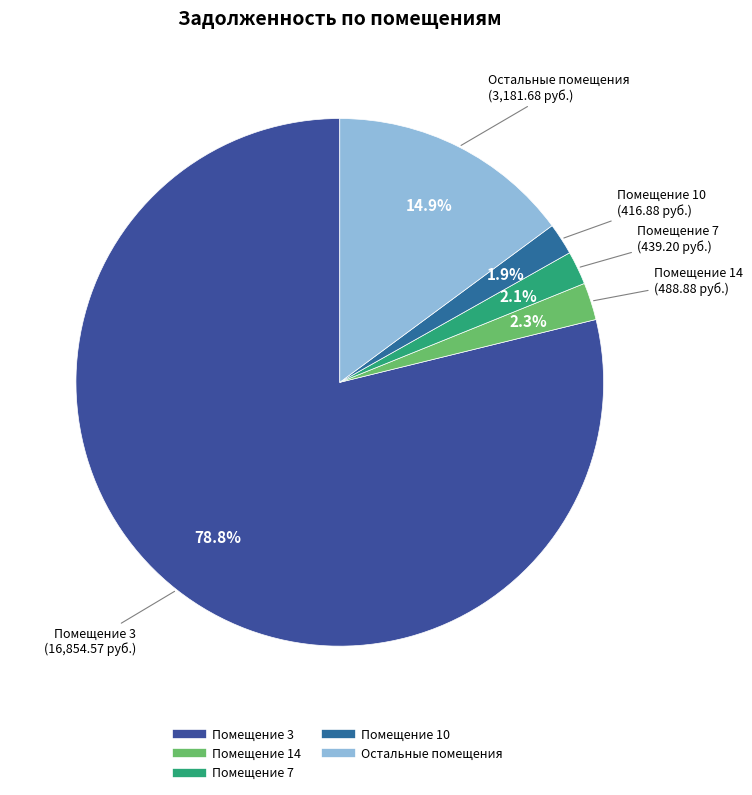

How many slices are in this pie chart?

5